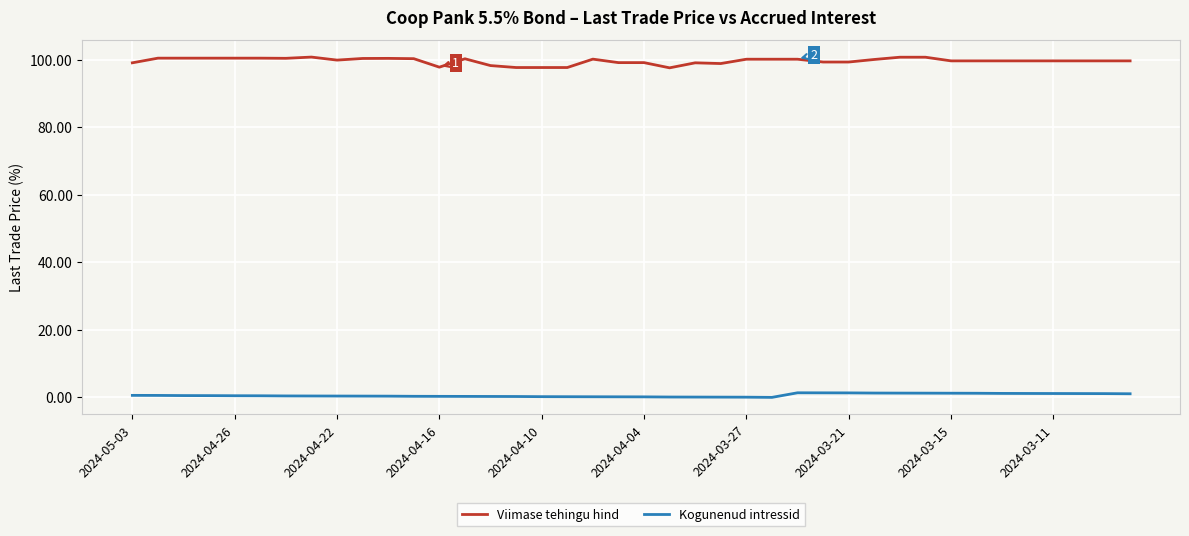

What is the minimum value for Viimase tehingu hind?

97.6